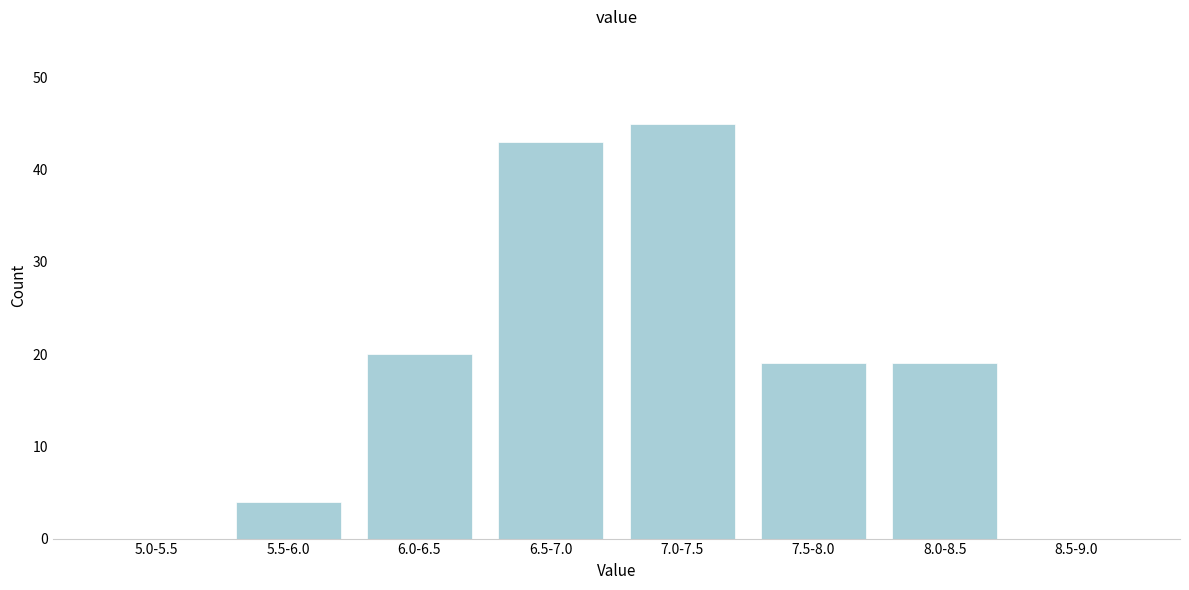

Reading left to right, transcribe all the data shown in this chart.

5.0-5.5=0	5.5-6.0=4	6.0-6.5=20	6.5-7.0=43	7.0-7.5=45	7.5-8.0=19	8.0-8.5=19	8.5-9.0=0